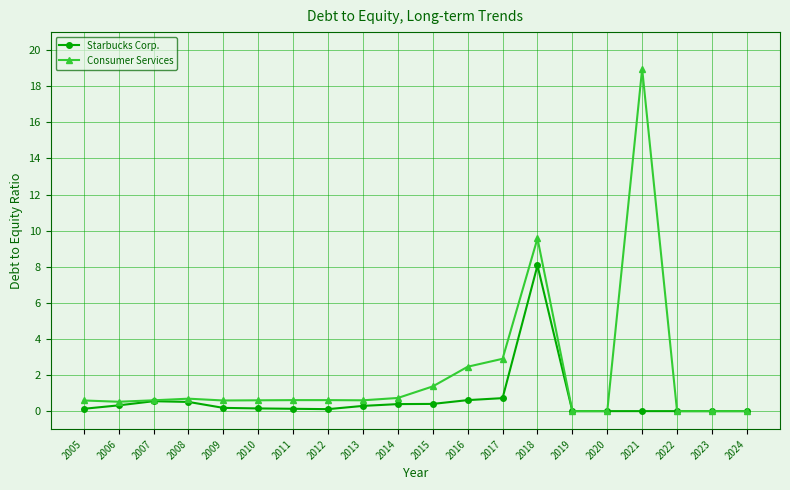

What are all the series names shown in the legend?

Starbucks Corp., Consumer Services